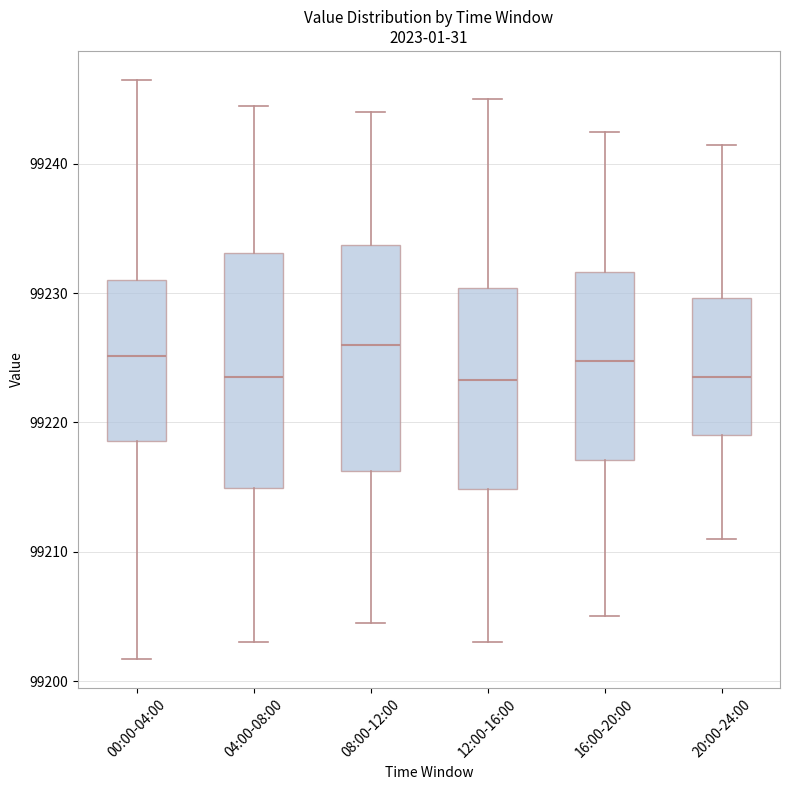

Where does the lower whisker of the box for 12:00-16:00 end on the y-axis? The values are not printed on the chart, so give them approximately, as read against the axis.

99203